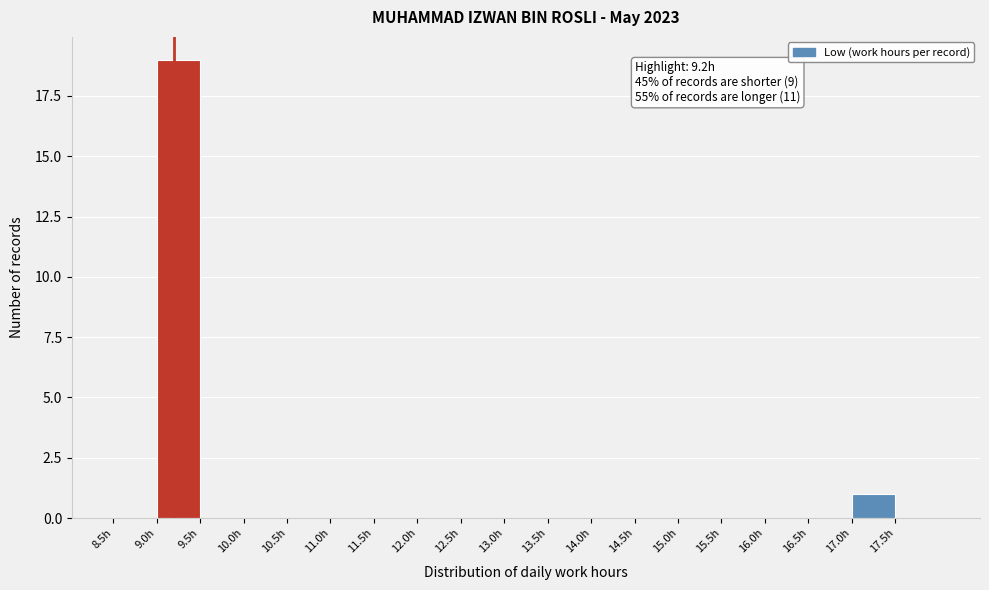

Which range on the x-axis has the tallest bar?

9.0 to 9.5